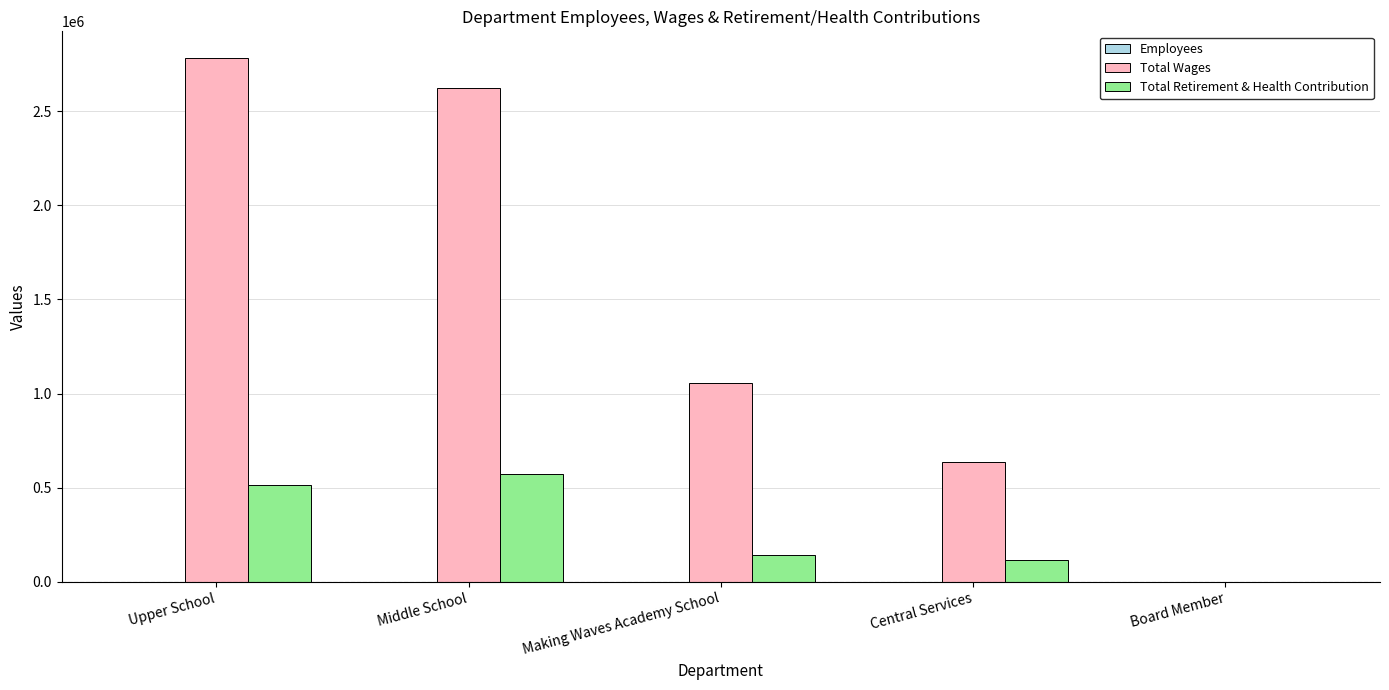

Which series changed the most between Middle School and Board Member?

Total Wages